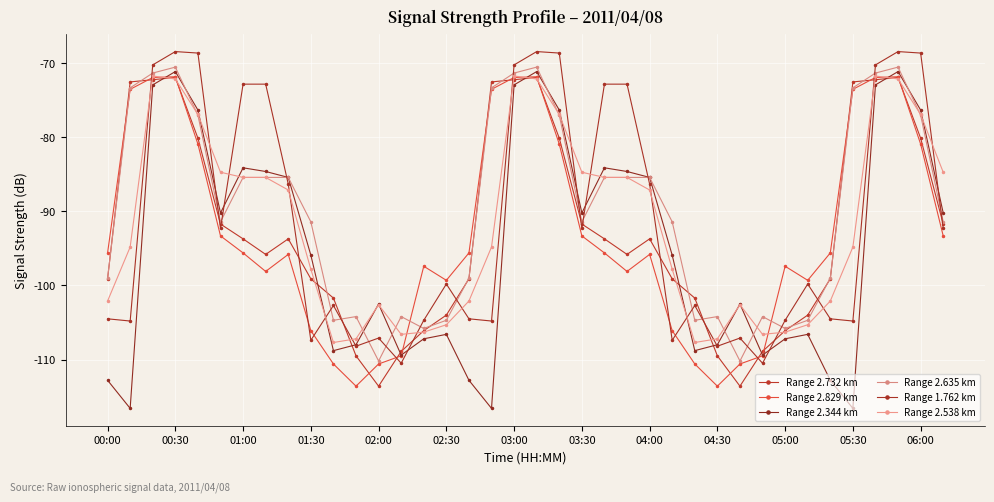

Count the number of categories in the chart.

38